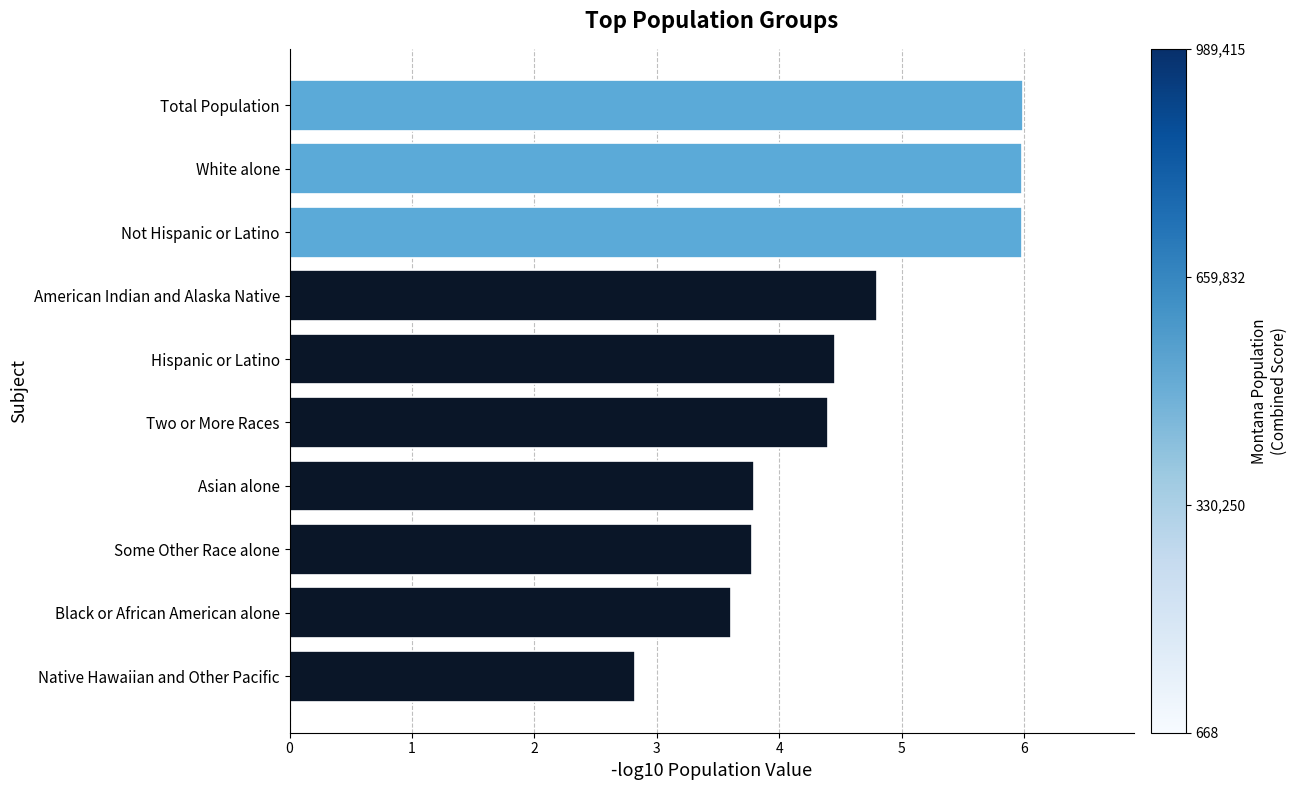

How many data points does each series have?

10